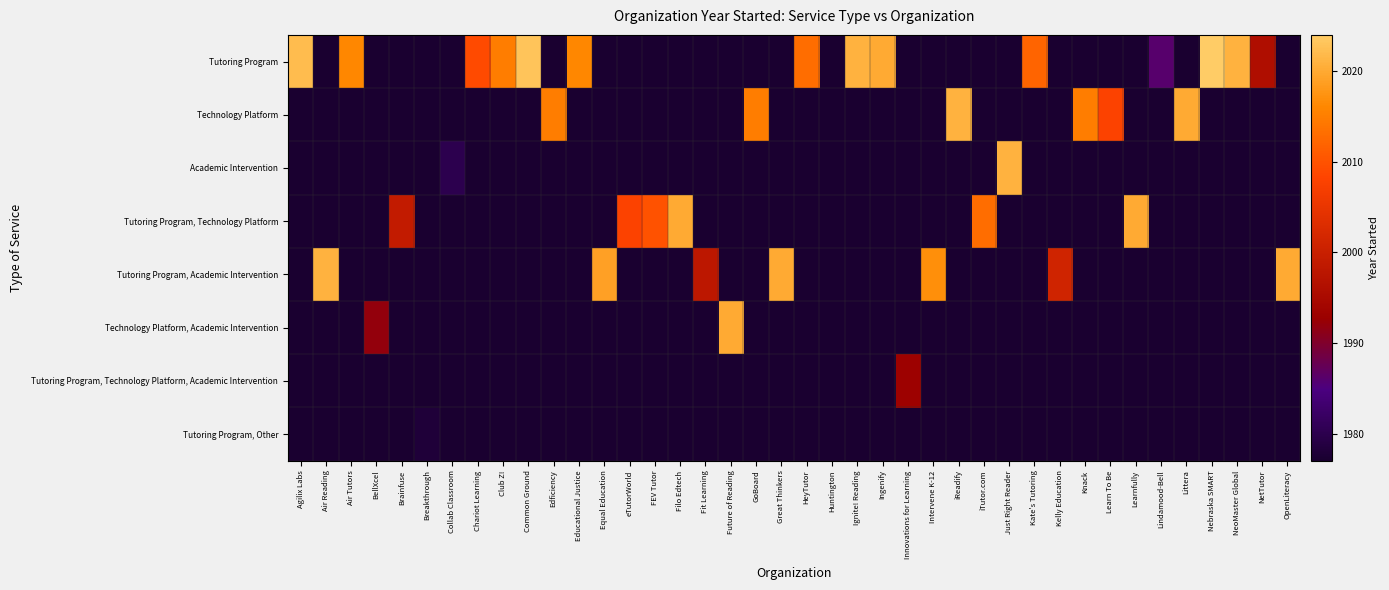

Reading right to left, extract all data points from this chart.

Tutoring Program: OpenLiteracy=1977	NetTutor=1996	NeoMaster Global=2021	Nebraska SMART=2024	Littera=1977	Lindamood-Bell=1986	Learnfully=1977	Learn To Be=1977	Knack=1977	Kelly Education=1977	Kate's Tutoring=2012	Just Right Reader=1977	iTutor.com=1977	iReadify=1977	Intervene K-12=1977	Innovations for Learning=1977	Ingenify=2020	Ignite! Reading=2021	Huntington=1977	HeyTutor=2013	Great Thinkers=1977	GoBoard=1977	Future of Reading=1977	Fit Learning=1977	Filo Edtech=1977	FEV Tutor=1977	eTutorWorld=1977	Equal Education=1977	Educational Justice=2016	Edficiency=1977	Common Ground=2023	Club Z!=2015	Chariot Learning=2009	Collab Classroom=1977	Breakthrough=1977	Brainfuse=1977	BellXcel=1977	Air Tutors=2016	Air Reading=1977	Agilix Labs=2022
Technology Platform: OpenLiteracy=1977	NetTutor=1977	NeoMaster Global=1977	Nebraska SMART=1977	Littera=2020	Lindamood-Bell=1977	Learnfully=1977	Learn To Be=2008	Knack=2015	Kelly Education=1977	Kate's Tutoring=1977	Just Right Reader=1977	iTutor.com=1977	iReadify=2021	Intervene K-12=1977	Innovations for Learning=1977	Ingenify=1977	Ignite! Reading=1977	Huntington=1977	HeyTutor=1977	Great Thinkers=1977	GoBoard=2015	Future of Reading=1977	Fit Learning=1977	Filo Edtech=1977	FEV Tutor=1977	eTutorWorld=1977	Equal Education=1977	Educational Justice=1977	Edficiency=2015	Common Ground=1977	Club Z!=1977	Chariot Learning=1977	Collab Classroom=1977	Breakthrough=1977	Brainfuse=1977	BellXcel=1977	Air Tutors=1977	Air Reading=1977	Agilix Labs=1977
Academic Intervention: OpenLiteracy=1977	NetTutor=1977	NeoMaster Global=1977	Nebraska SMART=1977	Littera=1977	Lindamood-Bell=1977	Learnfully=1977	Learn To Be=1977	Knack=1977	Kelly Education=1977	Kate's Tutoring=1977	Just Right Reader=2021	iTutor.com=1977	iReadify=1977	Intervene K-12=1977	Innovations for Learning=1977	Ingenify=1977	Ignite! Reading=1977	Huntington=1977	HeyTutor=1977	Great Thinkers=1977	GoBoard=1977	Future of Reading=1977	Fit Learning=1977	Filo Edtech=1977	FEV Tutor=1977	eTutorWorld=1977	Equal Education=1977	Educational Justice=1977	Edficiency=1977	Common Ground=1977	Club Z!=1977	Chariot Learning=1977	Collab Classroom=1980	Breakthrough=1977	Brainfuse=1977	BellXcel=1977	Air Tutors=1977	Air Reading=1977	Agilix Labs=1977
Tutoring Program, Technology Platform: OpenLiteracy=1977	NetTutor=1977	NeoMaster Global=1977	Nebraska SMART=1977	Littera=1977	Lindamood-Bell=1977	Learnfully=2020	Learn To Be=1977	Knack=1977	Kelly Education=1977	Kate's Tutoring=1977	Just Right Reader=1977	iTutor.com=2013	iReadify=1977	Intervene K-12=1977	Innovations for Learning=1977	Ingenify=1977	Ignite! Reading=1977	Huntington=1977	HeyTutor=1977	Great Thinkers=1977	GoBoard=1977	Future of Reading=1977	Fit Learning=1977	Filo Edtech=2020	FEV Tutor=2010	eTutorWorld=2008	Equal Education=1977	Educational Justice=1977	Edficiency=1977	Common Ground=1977	Club Z!=1977	Chariot Learning=1977	Collab Classroom=1977	Breakthrough=1977	Brainfuse=1999	BellXcel=1977	Air Tutors=1977	Air Reading=1977	Agilix Labs=1977
Tutoring Program, Academic Intervention: OpenLiteracy=2020	NetTutor=1977	NeoMaster Global=1977	Nebraska SMART=1977	Littera=1977	Lindamood-Bell=1977	Learnfully=1977	Learn To Be=1977	Knack=1977	Kelly Education=2001	Kate's Tutoring=1977	Just Right Reader=1977	iTutor.com=1977	iReadify=1977	Intervene K-12=2017	Innovations for Learning=1977	Ingenify=1977	Ignite! Reading=1977	Huntington=1977	HeyTutor=1977	Great Thinkers=2020	GoBoard=1977	Future of Reading=1977	Fit Learning=1998	Filo Edtech=1977	FEV Tutor=1977	eTutorWorld=1977	Equal Education=2019	Educational Justice=1977	Edficiency=1977	Common Ground=1977	Club Z!=1977	Chariot Learning=1977	Collab Classroom=1977	Breakthrough=1977	Brainfuse=1977	BellXcel=1977	Air Tutors=1977	Air Reading=2021	Agilix Labs=1977
Technology Platform, Academic Intervention: OpenLiteracy=1977	NetTutor=1977	NeoMaster Global=1977	Nebraska SMART=1977	Littera=1977	Lindamood-Bell=1977	Learnfully=1977	Learn To Be=1977	Knack=1977	Kelly Education=1977	Kate's Tutoring=1977	Just Right Reader=1977	iTutor.com=1977	iReadify=1977	Intervene K-12=1977	Innovations for Learning=1977	Ingenify=1977	Ignite! Reading=1977	Huntington=1977	HeyTutor=1977	Great Thinkers=1977	GoBoard=1977	Future of Reading=2020	Fit Learning=1977	Filo Edtech=1977	FEV Tutor=1977	eTutorWorld=1977	Equal Education=1977	Educational Justice=1977	Edficiency=1977	Common Ground=1977	Club Z!=1977	Chariot Learning=1977	Collab Classroom=1977	Breakthrough=1977	Brainfuse=1977	BellXcel=1992	Air Tutors=1977	Air Reading=1977	Agilix Labs=1977
Tutoring Program, Technology Platform, Academic Intervention: OpenLiteracy=1977	NetTutor=1977	NeoMaster Global=1977	Nebraska SMART=1977	Littera=1977	Lindamood-Bell=1977	Learnfully=1977	Learn To Be=1977	Knack=1977	Kelly Education=1977	Kate's Tutoring=1977	Just Right Reader=1977	iTutor.com=1977	iReadify=1977	Intervene K-12=1977	Innovations for Learning=1993	Ingenify=1977	Ignite! Reading=1977	Huntington=1977	HeyTutor=1977	Great Thinkers=1977	GoBoard=1977	Future of Reading=1977	Fit Learning=1977	Filo Edtech=1977	FEV Tutor=1977	eTutorWorld=1977	Equal Education=1977	Educational Justice=1977	Edficiency=1977	Common Ground=1977	Club Z!=1977	Chariot Learning=1977	Collab Classroom=1977	Breakthrough=1977	Brainfuse=1977	BellXcel=1977	Air Tutors=1977	Air Reading=1977	Agilix Labs=1977
Tutoring Program, Other: OpenLiteracy=1977	NetTutor=1977	NeoMaster Global=1977	Nebraska SMART=1977	Littera=1977	Lindamood-Bell=1977	Learnfully=1977	Learn To Be=1977	Knack=1977	Kelly Education=1977	Kate's Tutoring=1977	Just Right Reader=1977	iTutor.com=1977	iReadify=1977	Intervene K-12=1977	Innovations for Learning=1977	Ingenify=1977	Ignite! Reading=1977	Huntington=1977	HeyTutor=1977	Great Thinkers=1977	GoBoard=1977	Future of Reading=1977	Fit Learning=1977	Filo Edtech=1977	FEV Tutor=1977	eTutorWorld=1977	Equal Education=1977	Educational Justice=1977	Edficiency=1977	Common Ground=1977	Club Z!=1977	Chariot Learning=1977	Collab Classroom=1977	Breakthrough=1978	Brainfuse=1977	BellXcel=1977	Air Tutors=1977	Air Reading=1977	Agilix Labs=1977